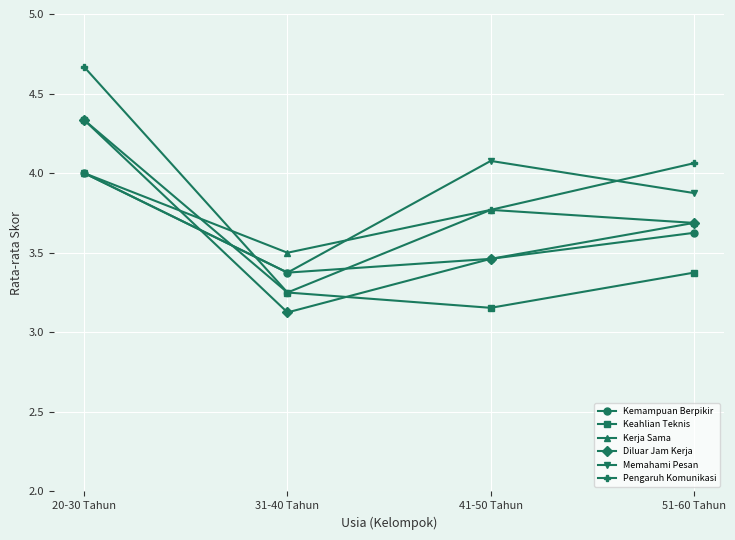

The value of Keahlian Teknis at 51-60 Tahun is 1.0. True or false?

False